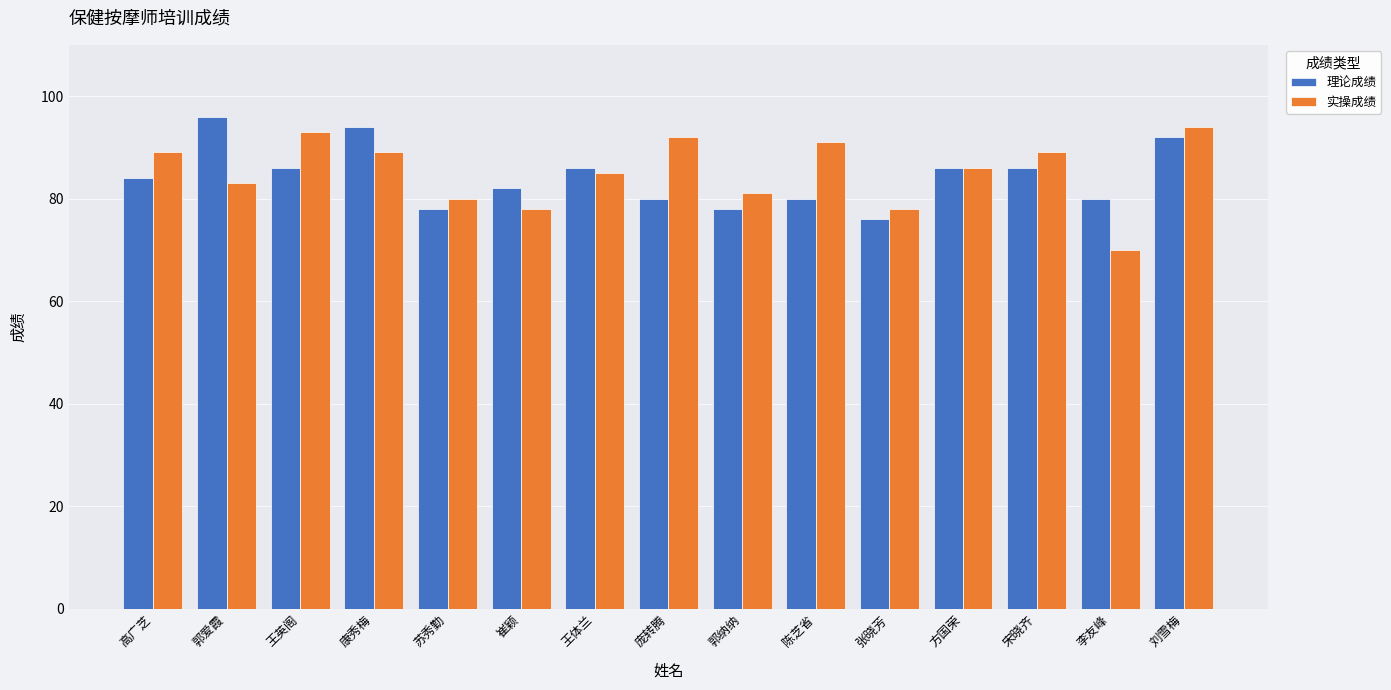

Reading left to right, list all the values displayed in this chart.

理论成绩: 84	96	86	94	78	82	86	80	78	80	76	86	86	80	92
实操成绩: 89	83	93	89	80	78	85	92	81	91	78	86	89	70	94